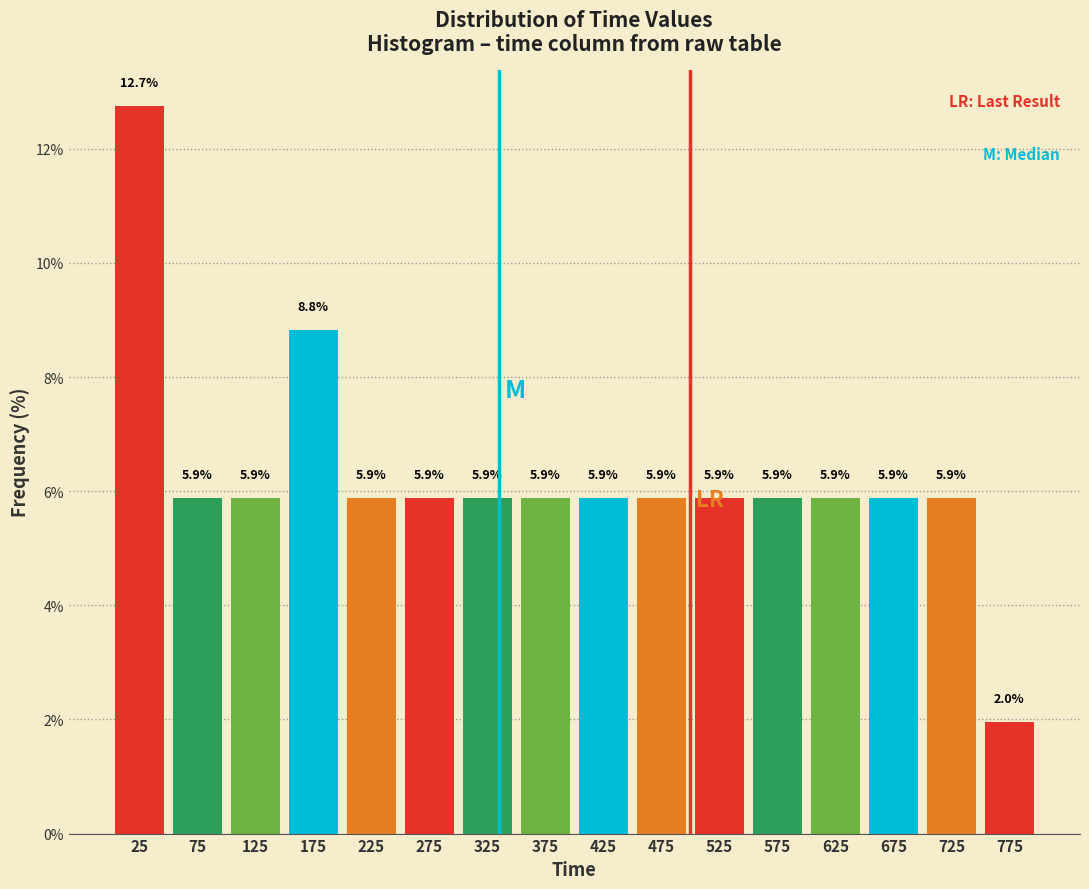

Reading left to right, transcribe this chart: for each bar, give the range it covers on the x-axis and its height.

0 to 50: 12.7
50 to 100: 5.9
100 to 150: 5.9
150 to 200: 8.8
200 to 250: 5.9
250 to 300: 5.9
300 to 350: 5.9
350 to 400: 5.9
400 to 450: 5.9
450 to 500: 5.9
500 to 550: 5.9
550 to 600: 5.9
600 to 650: 5.9
650 to 700: 5.9
700 to 750: 5.9
750 to 800: 2.0